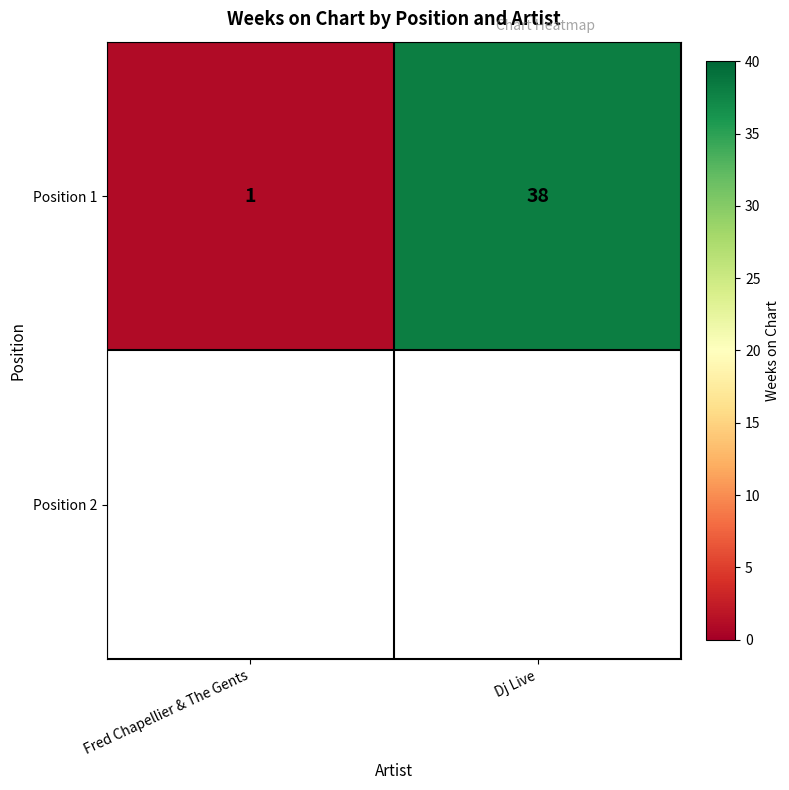

Count the Position 1 values in the range 1 to 38.

2